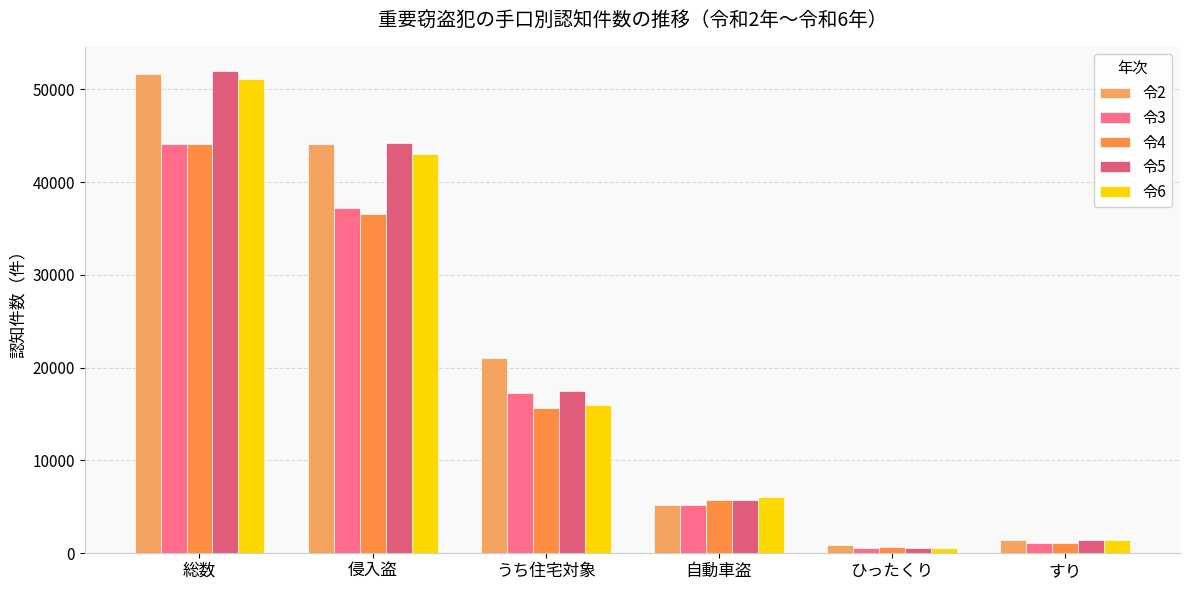

The 令4 series shows 9060 at 自動車盗. True or false?

False